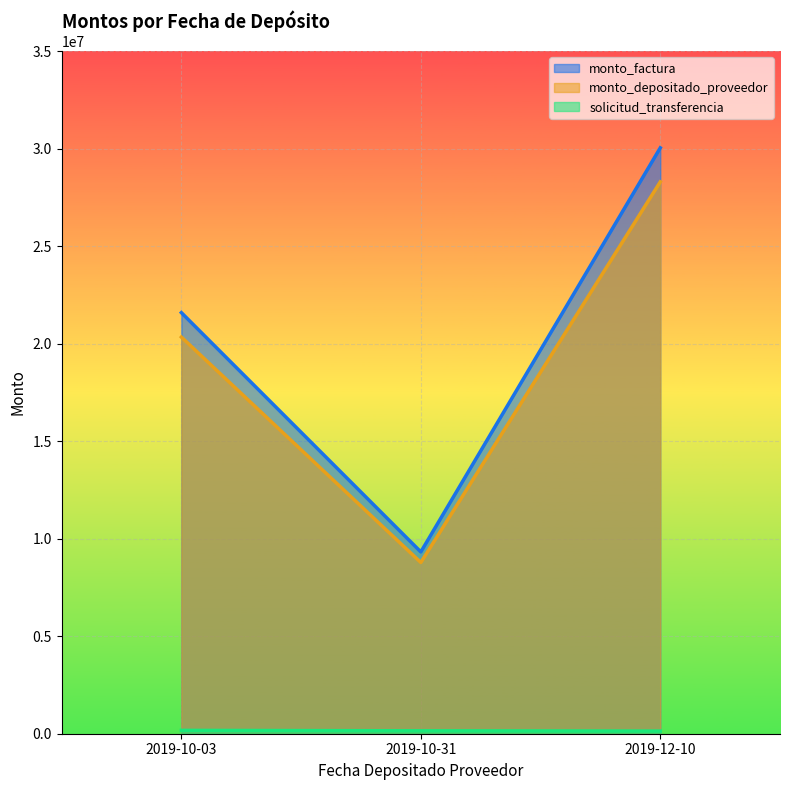

What is the highest value of the monto_factura series?

30043530